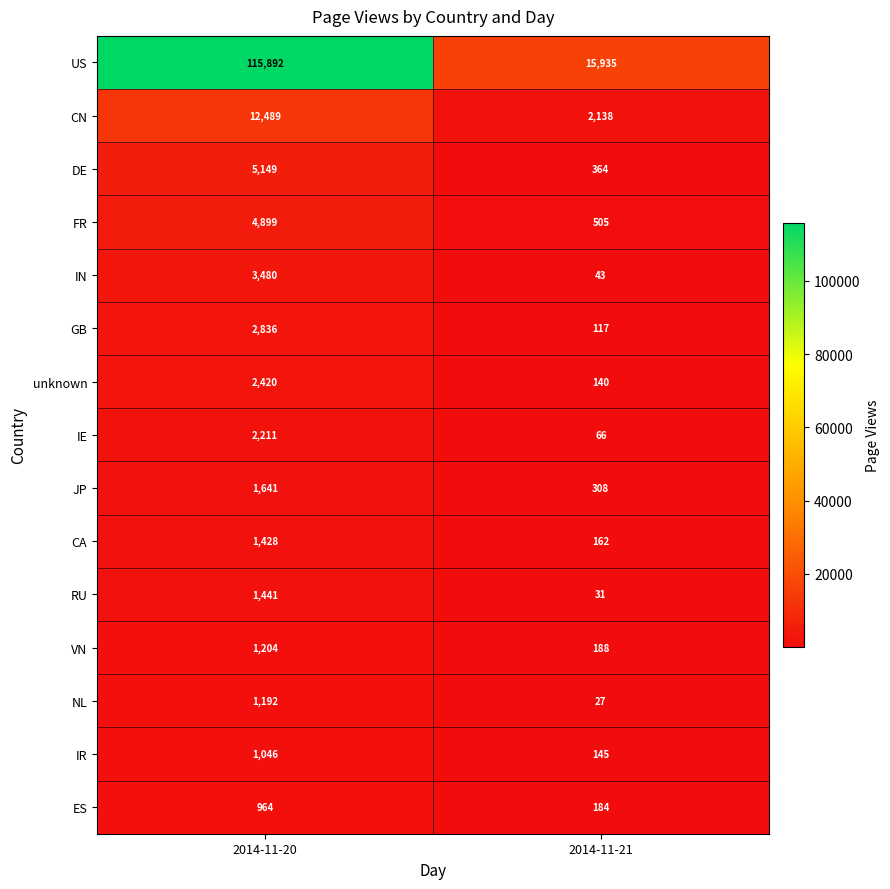

What is the maximum value for DE?

5149